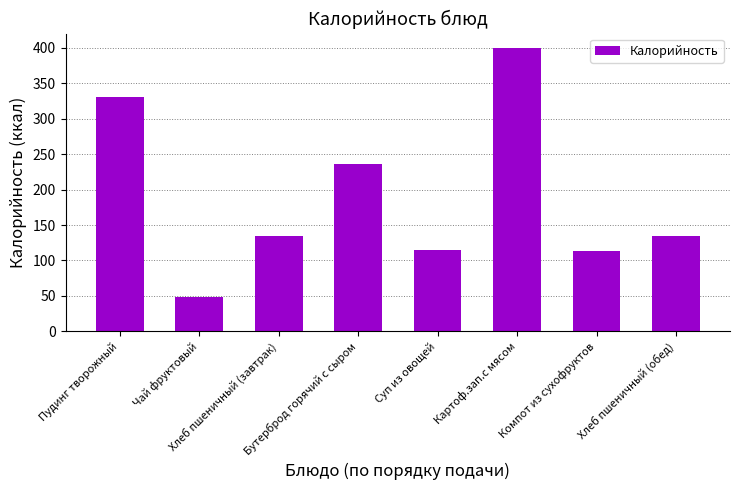

Is it true that the value at Чай фруктовый is 48.6?

True